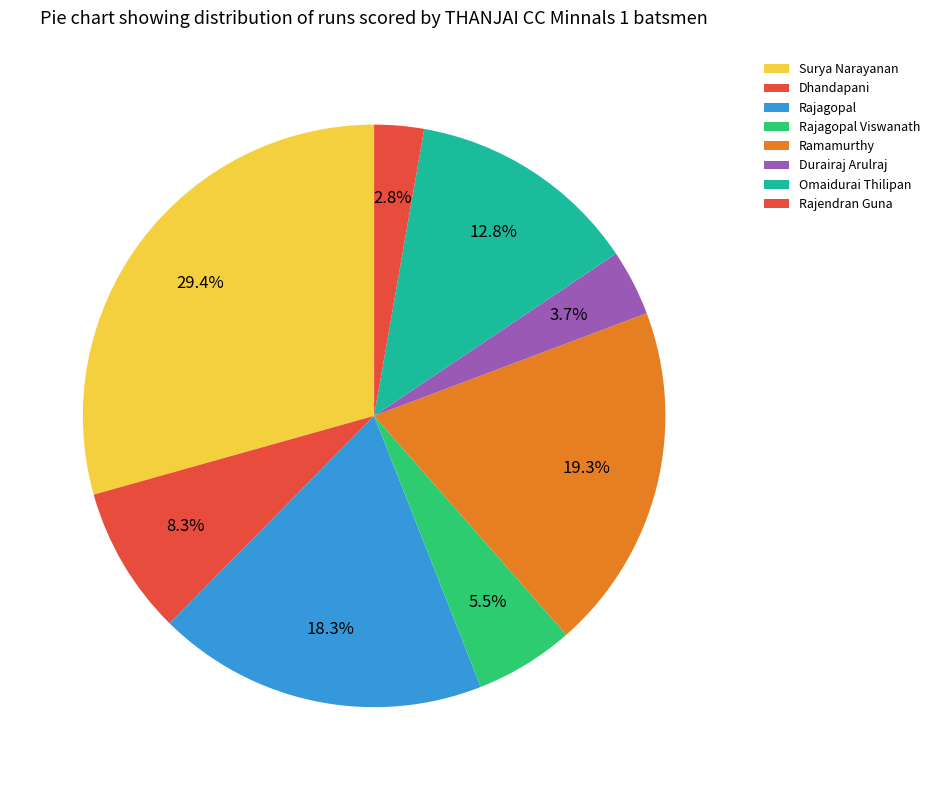

What is the ratio of the value at Rajagopal to the value at Durairaj Arulraj?

5.0